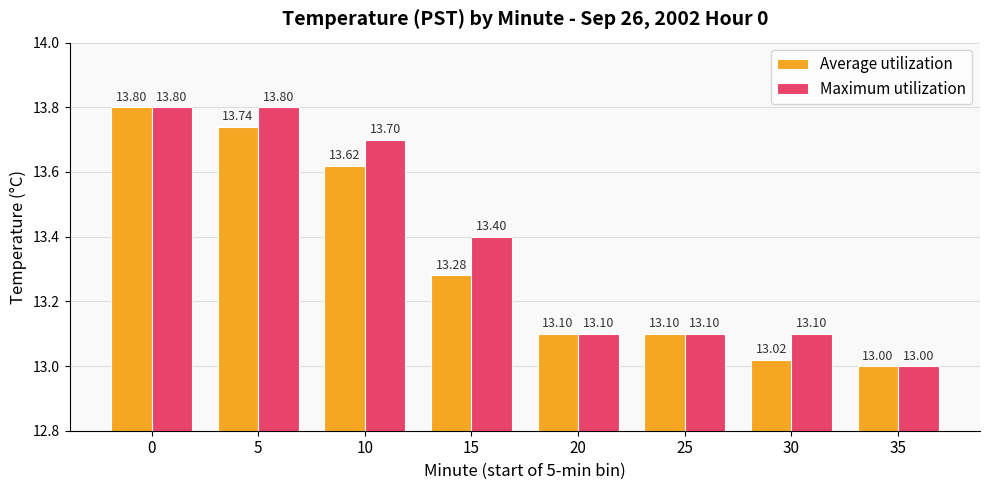

Where is Maximum utilization nearest to the value 13?

35